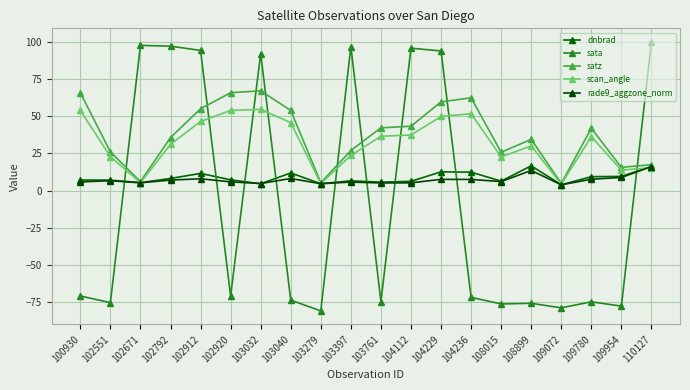

How many negative values does the sata series have?

12